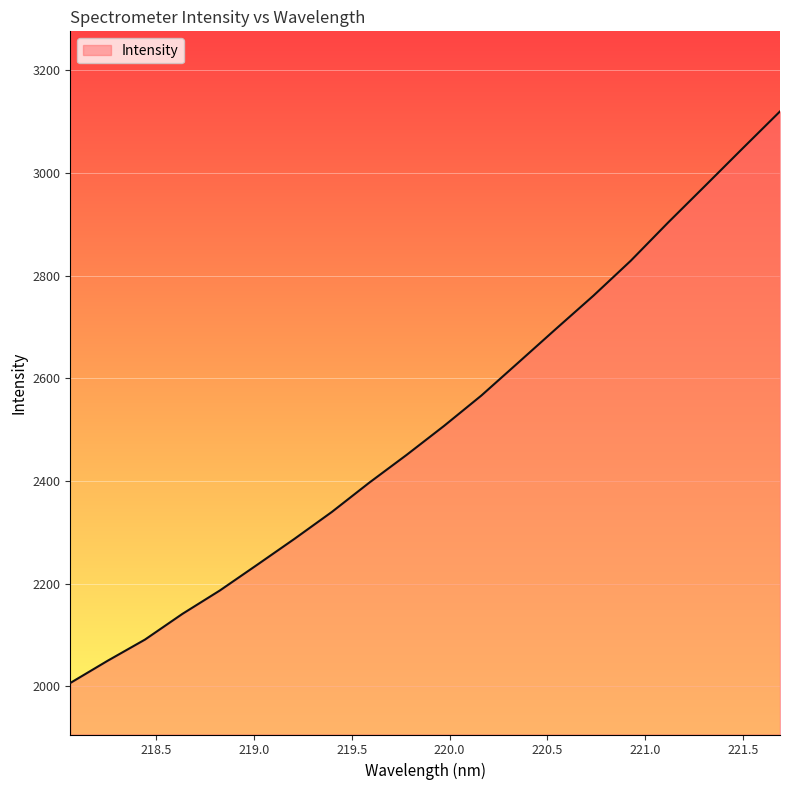

What is the maximum value shown in the chart?

3119.7